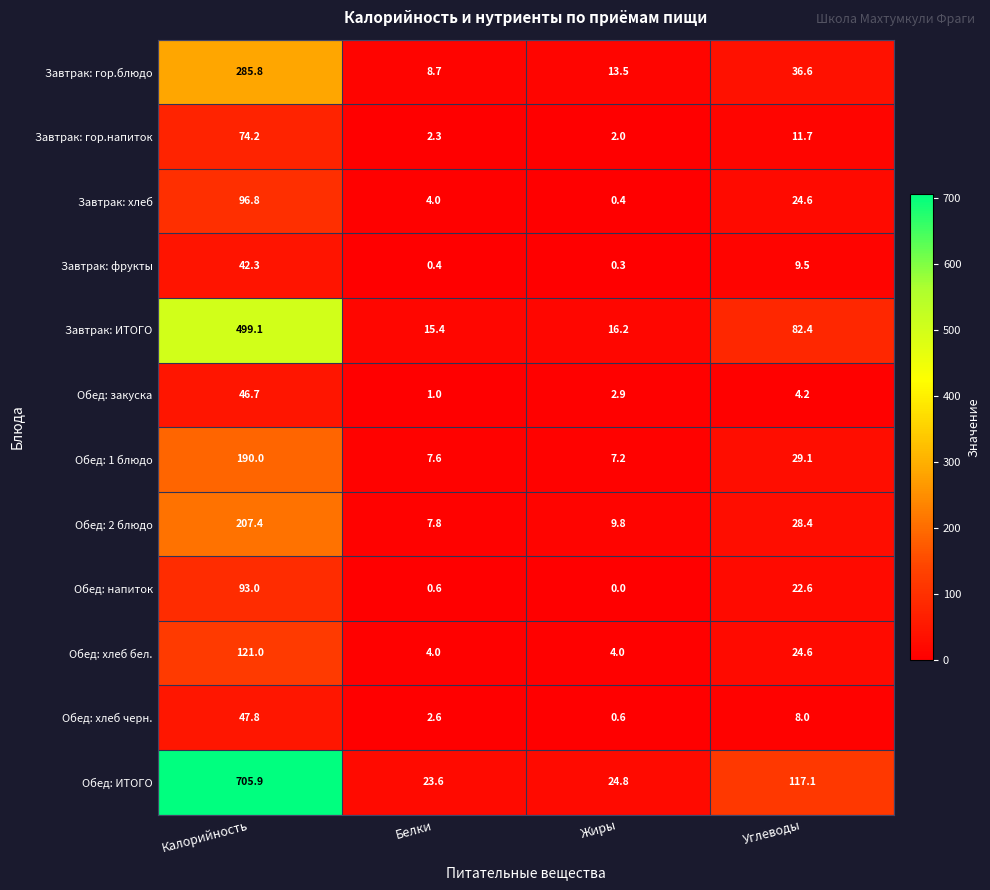

Rank the categories by Завтрак: хлеб value from highest to lowest.

Калорийность, Углеводы, Белки, Жиры